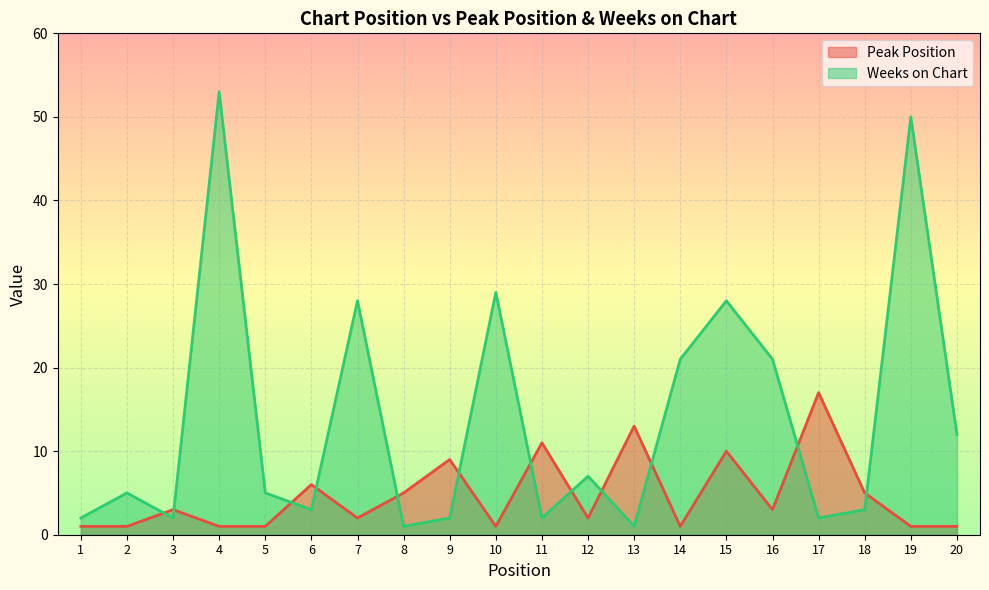

Where is Weeks on Chart nearest to the value 27?

7